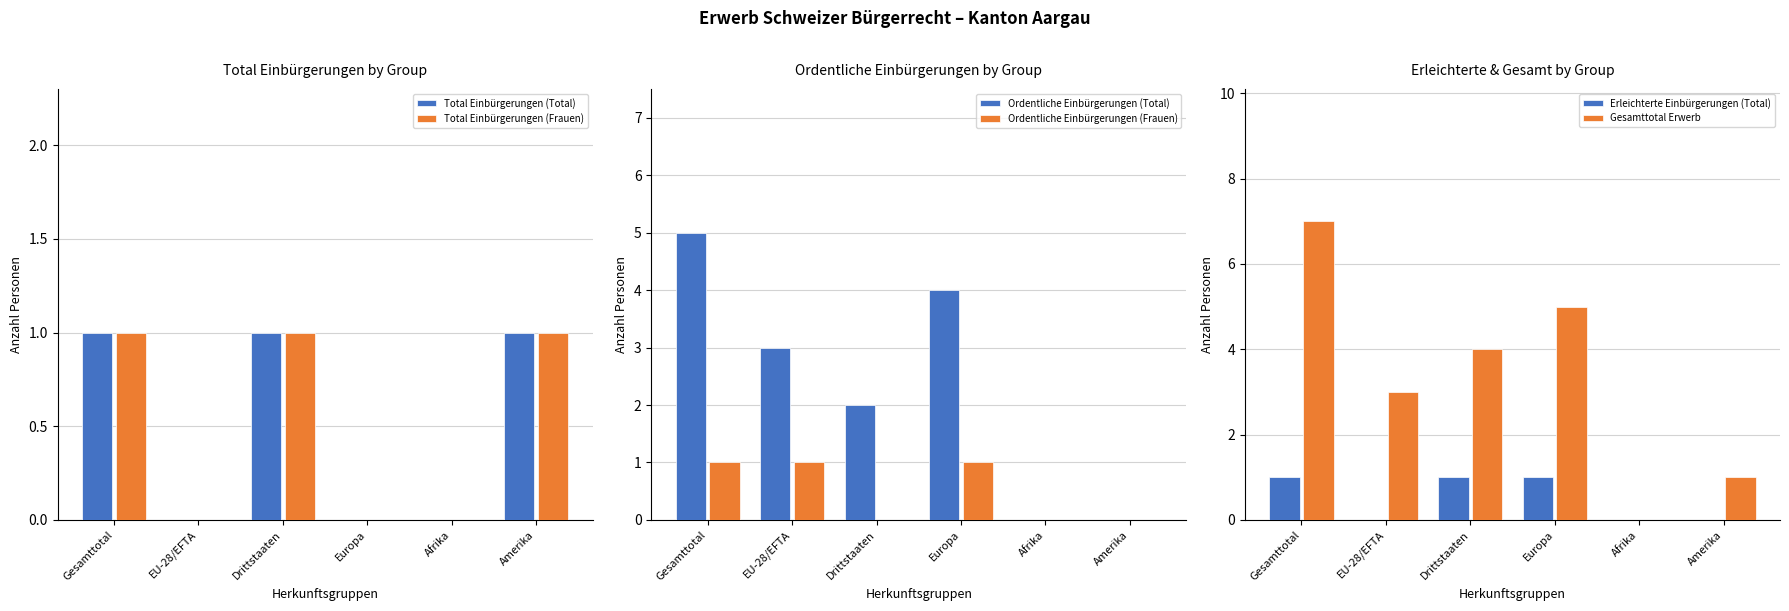

Which has a higher value, Europa or Afrika?

Europa